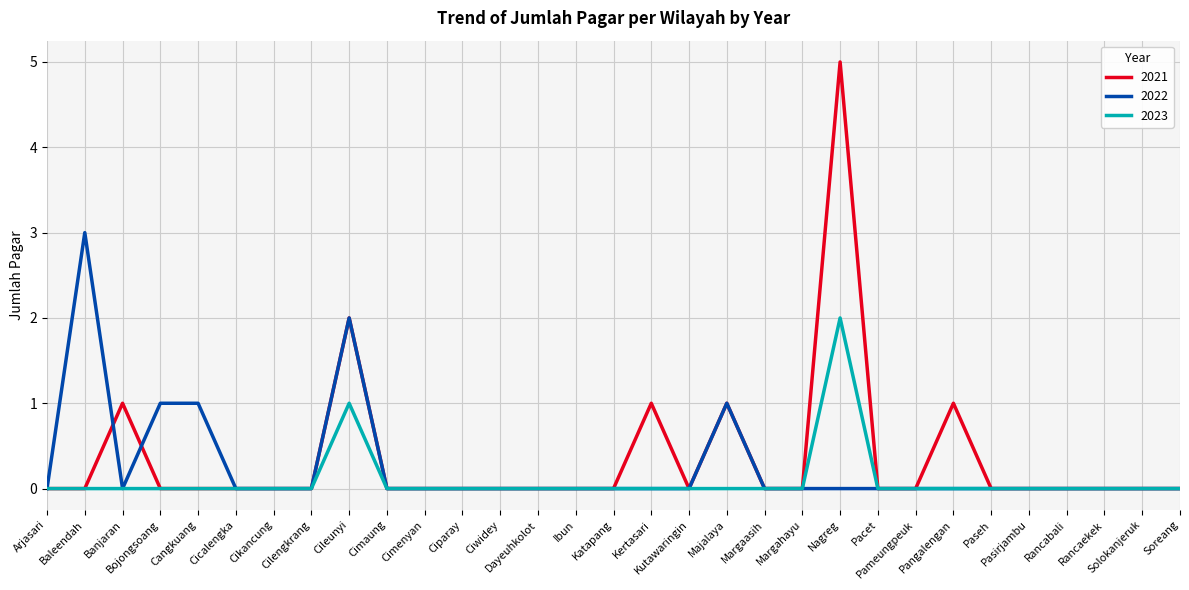

Where is 2023 nearest to the value 1?

Cileunyi